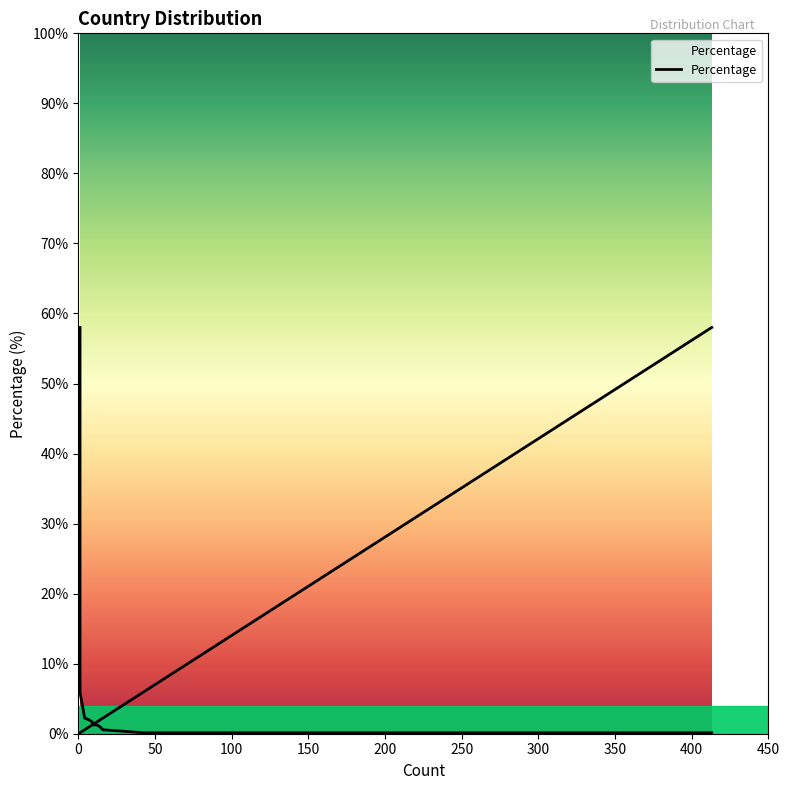

How many values are below 1?

7